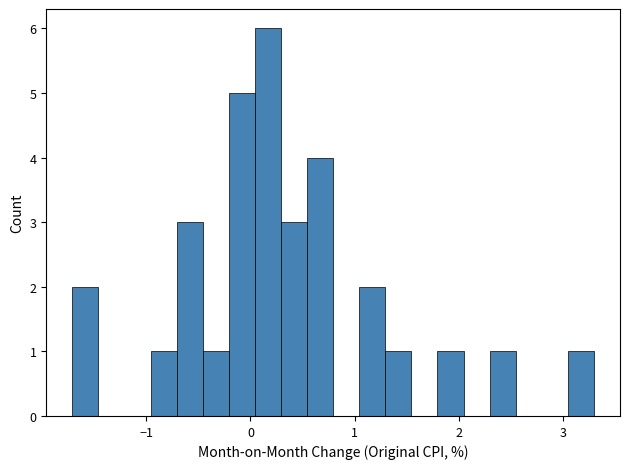

Around what value on the x-axis is the tallest bar? Give the approximate position of its centre, as read against the axis.

0.2